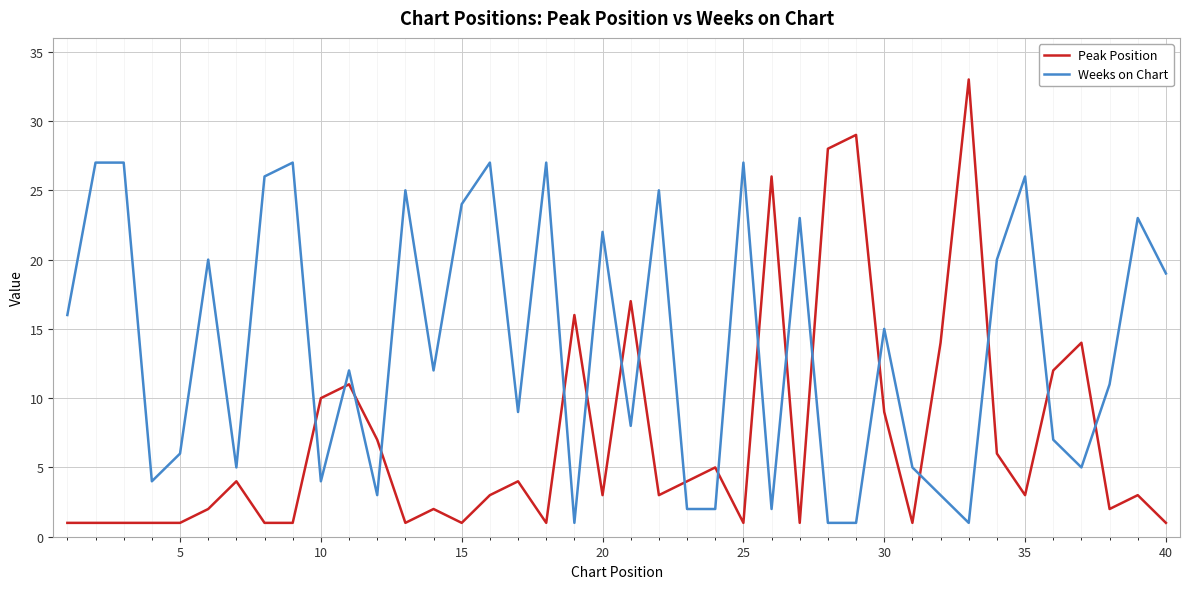

Which series has the largest range (max minus min)?

Peak Position